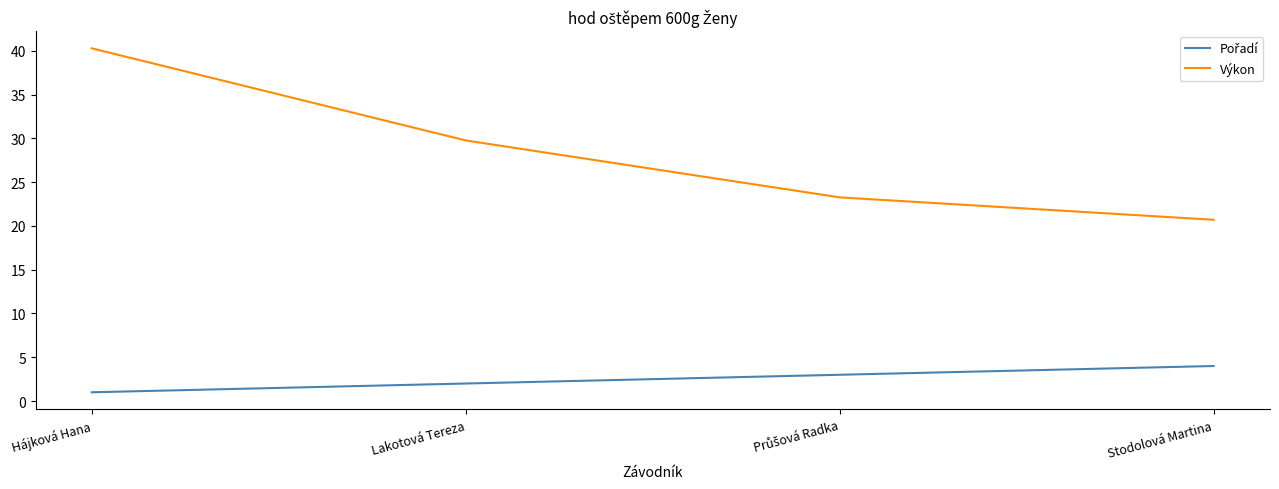

True or false: Výkon has a value of 48.2 at Lakotová Tereza.

False